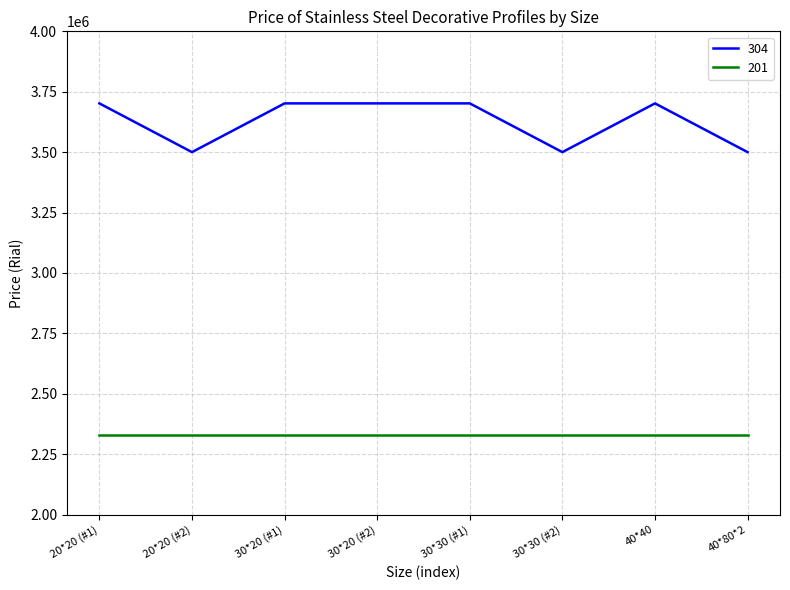

At 40*80*2, list the series in order from smallest to largest.

201, 304